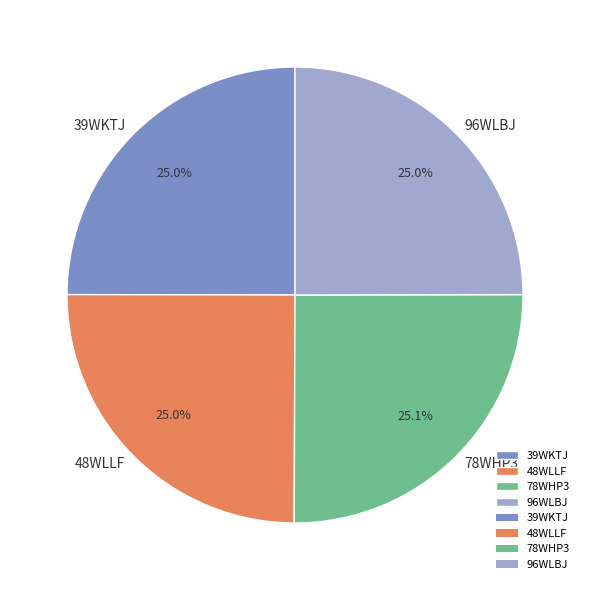

What is the ratio of the value at 78WHP3 to the value at 96WLBJ?

1.0